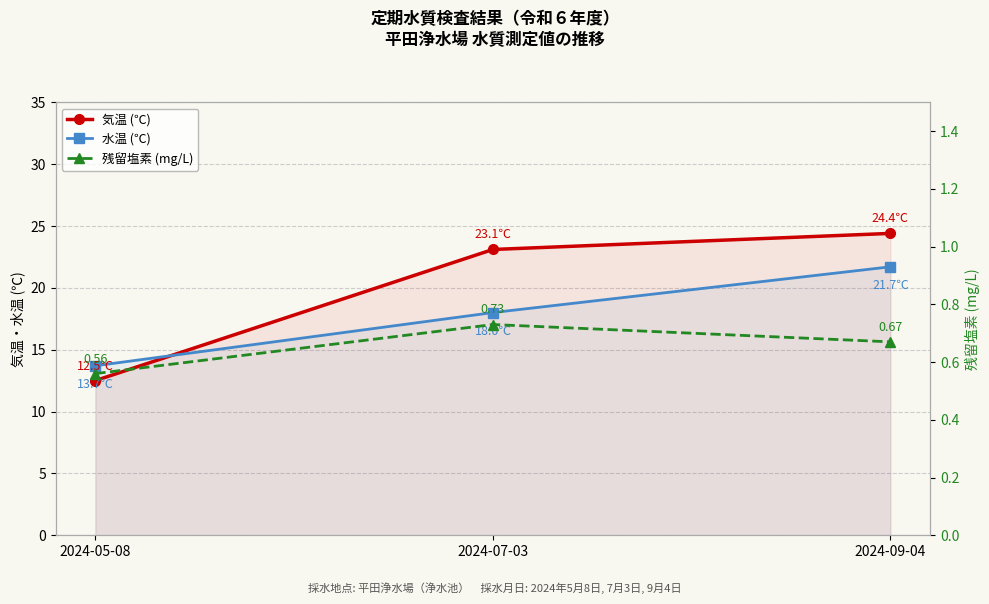

What position from the right is 2024-07-03?

2